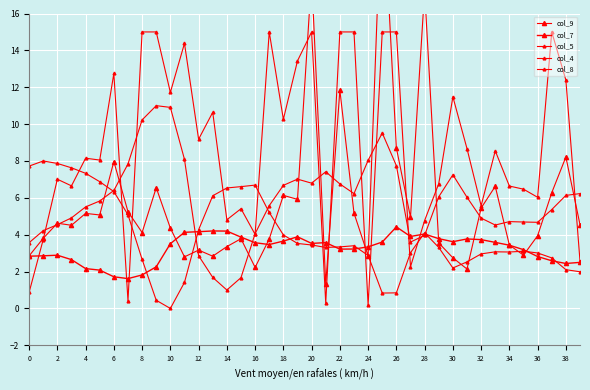

Which series has the widest spread of values?

col_9